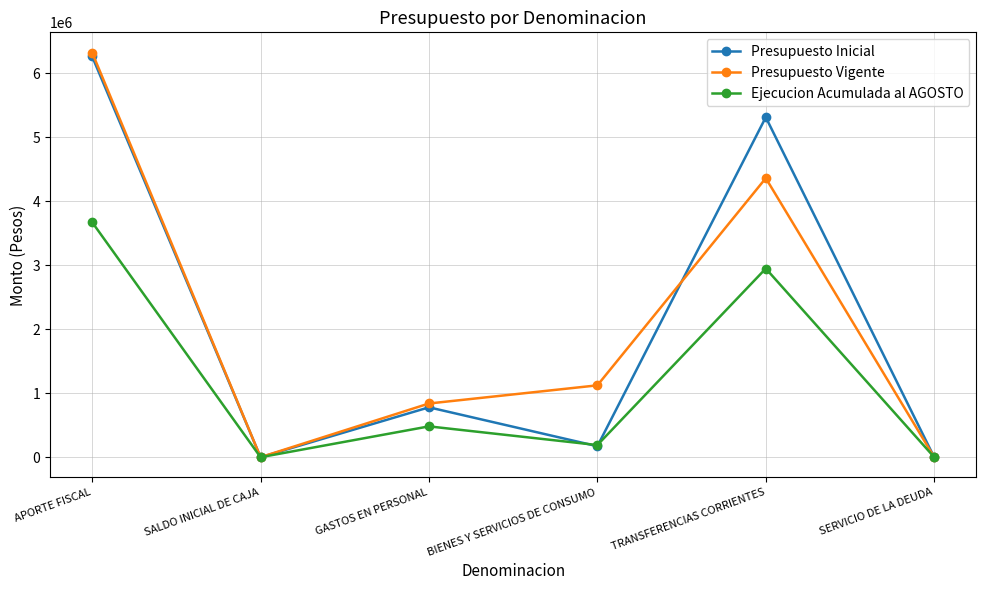

Where does the Presupuesto Inicial series first go above 779605?

APORTE FISCAL